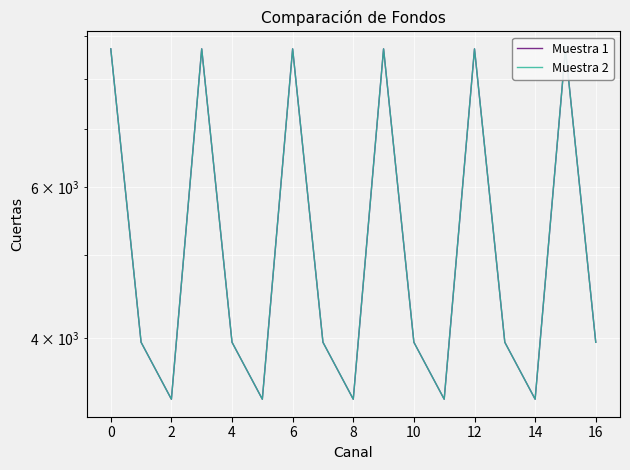

True or false: Muestra 1 has more than 2 interior local peaks.

True